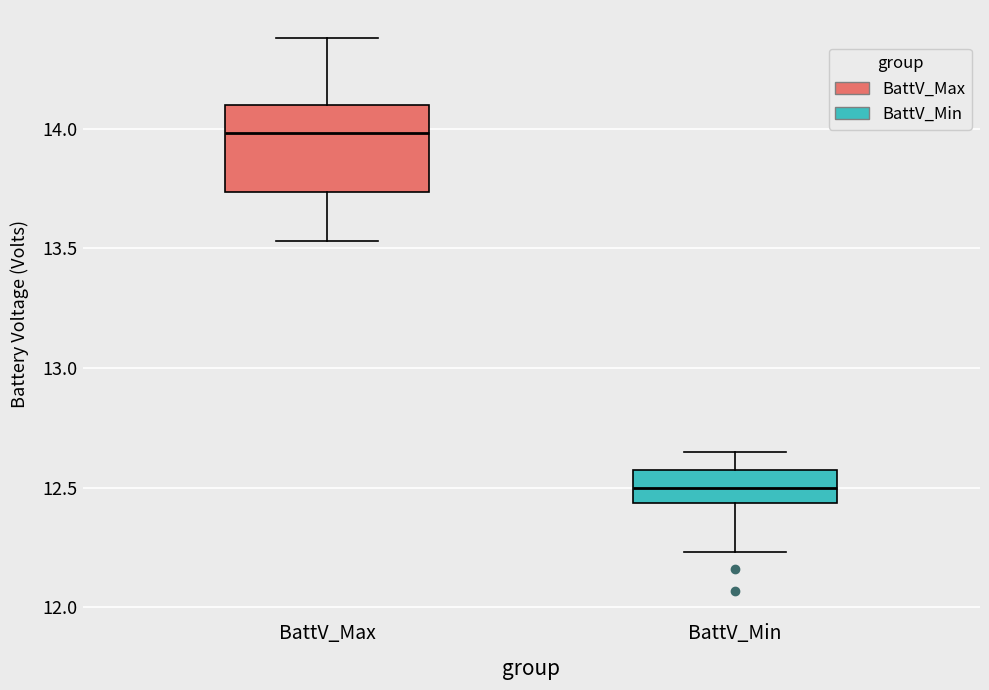

Where does the lower whisker of the box for BattV_Max end on the y-axis? The values are not printed on the chart, so give them approximately, as read against the axis.

13.55